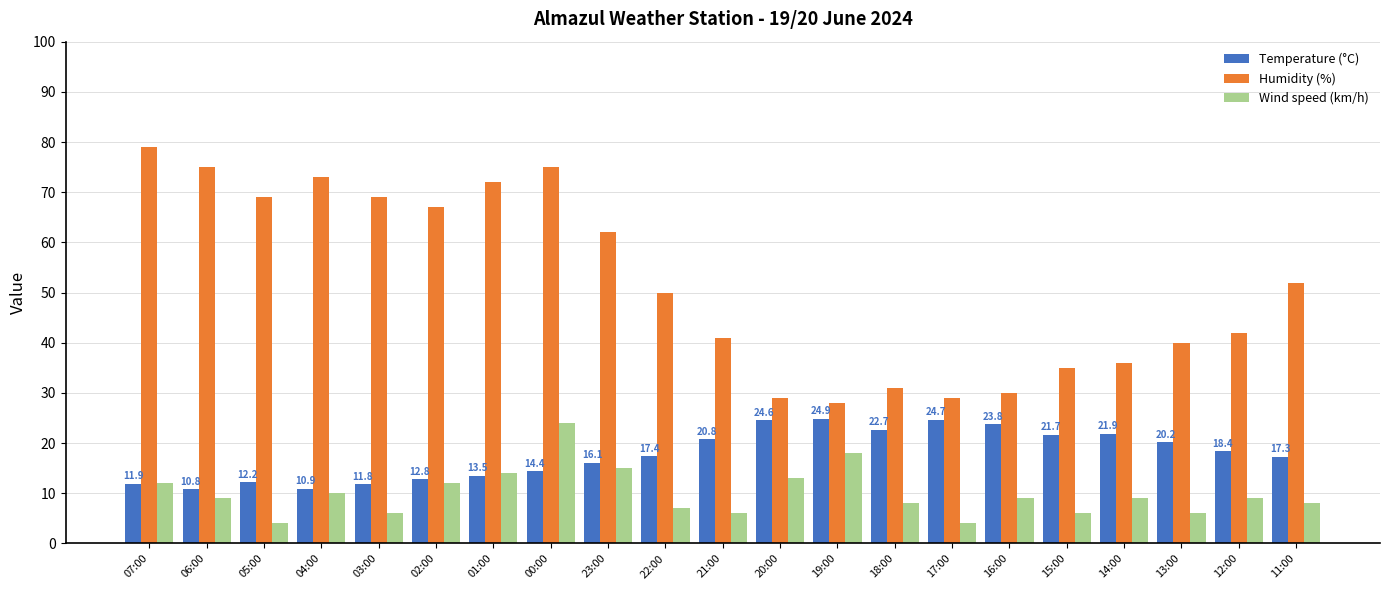

Is the value of Temperature (°C) at 05:00 greater than the value of Humidity (%) at 17:00?

No